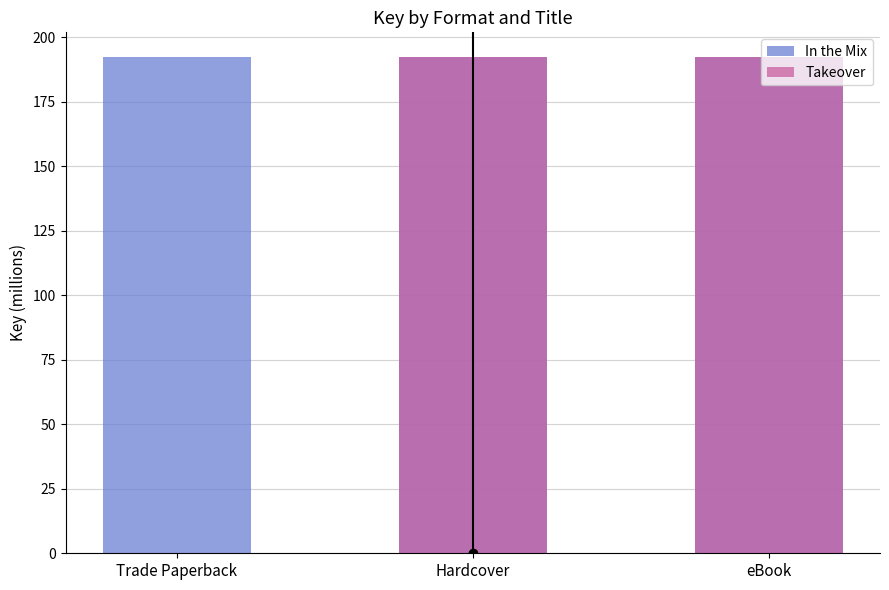

How many distinct data groups are displayed?

2